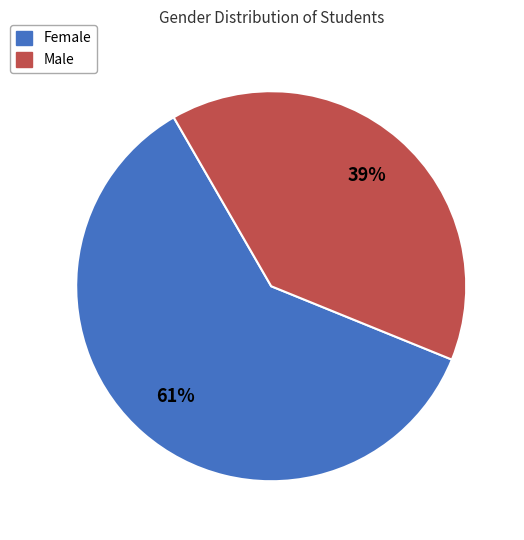

Which category has the biggest portion of the pie?

Female